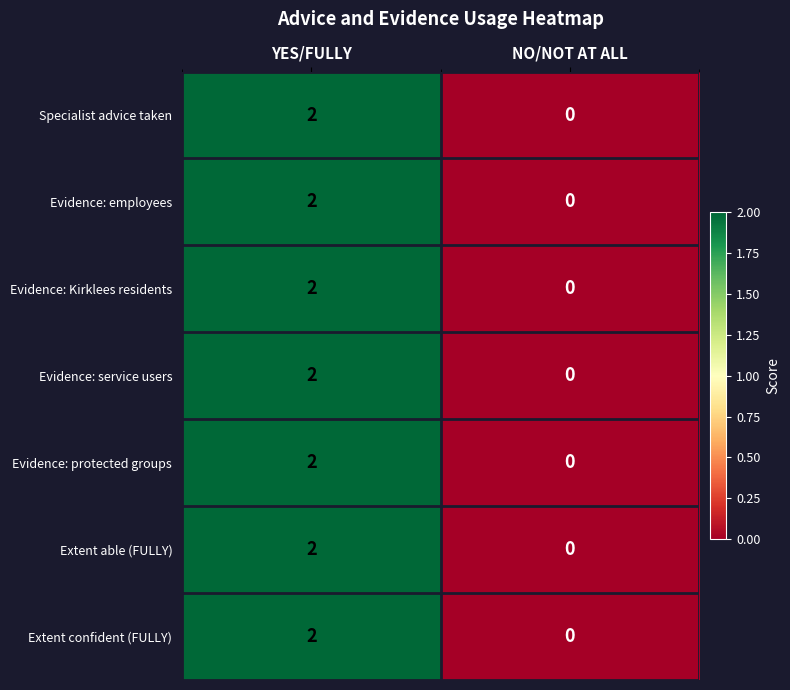

At which category is the sum across all series the highest?

YES/FULLY